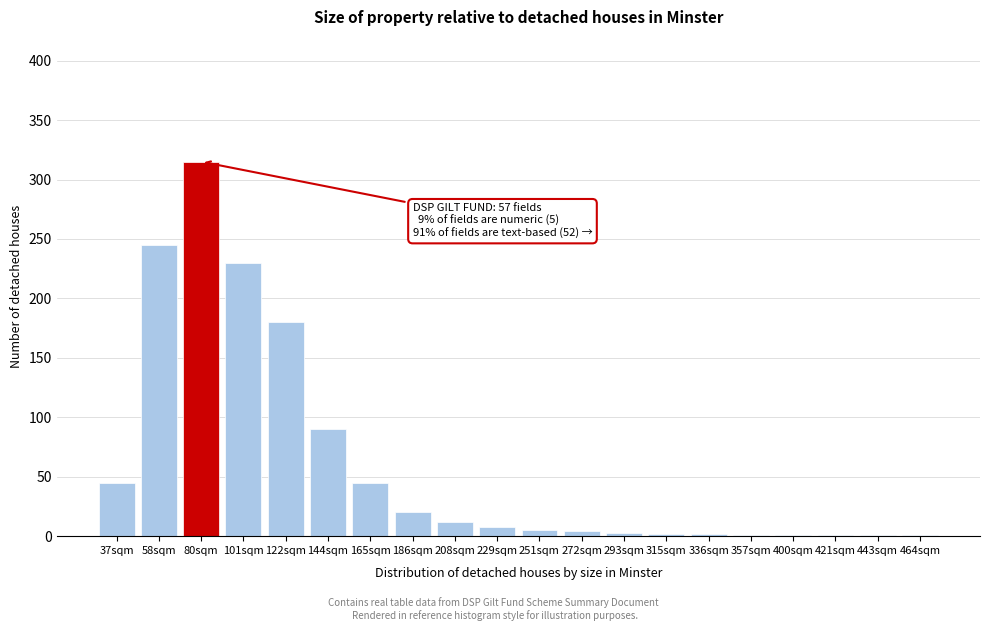

What is the sum of all values?

1211